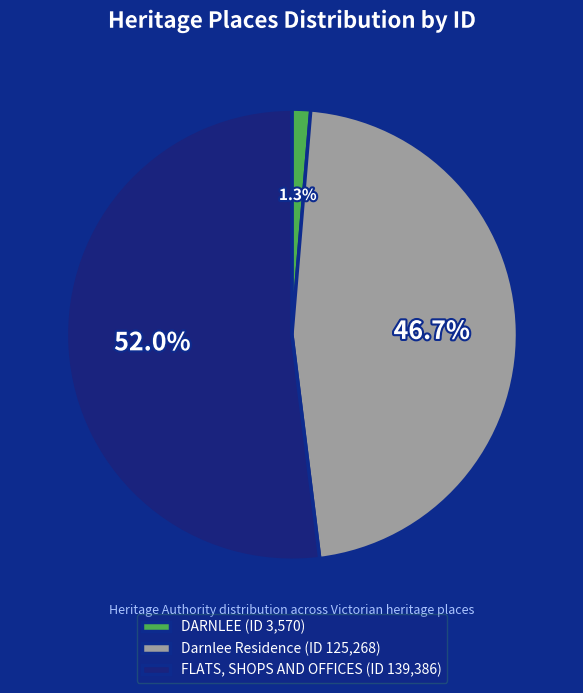

How many slices are in this pie chart?

3